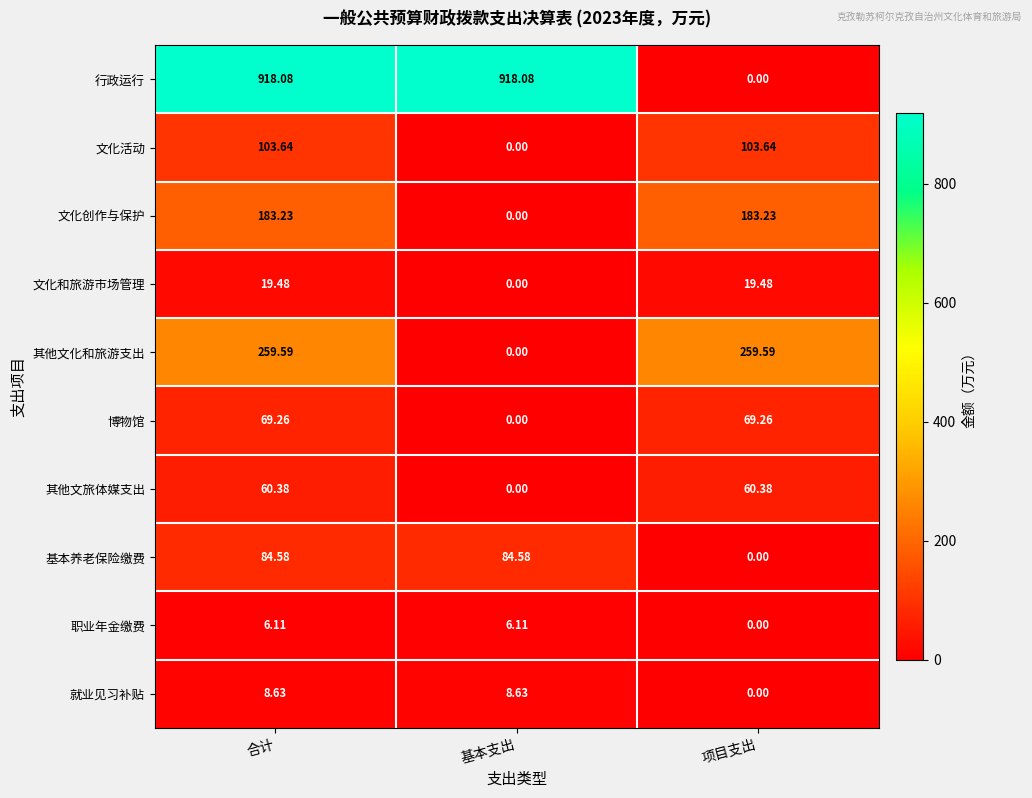

At which category is the sum across all series the highest?

合计